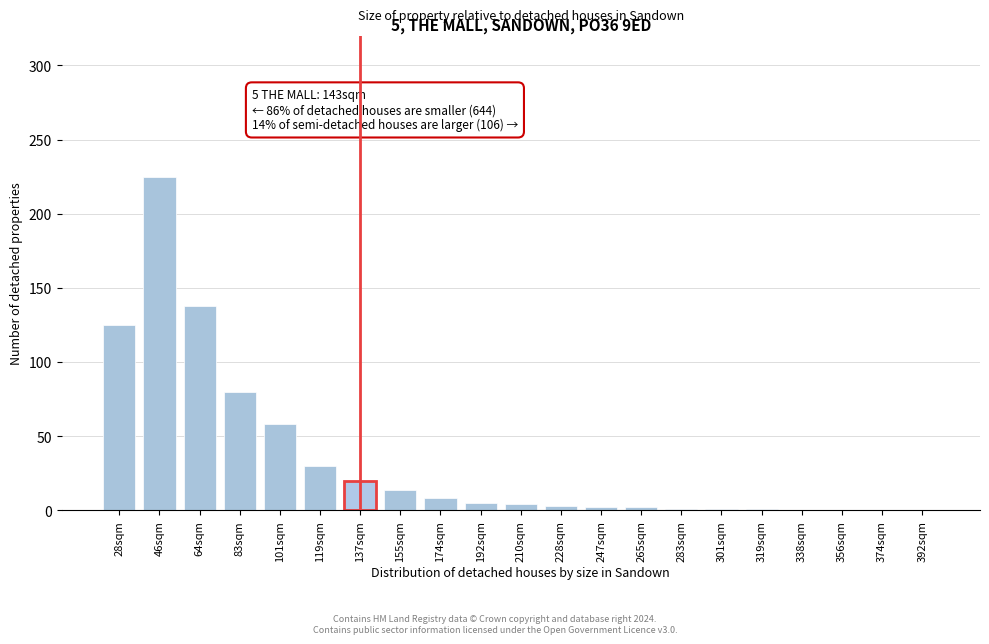

The chart shows a value of 58 at 101sqm. True or false?

True